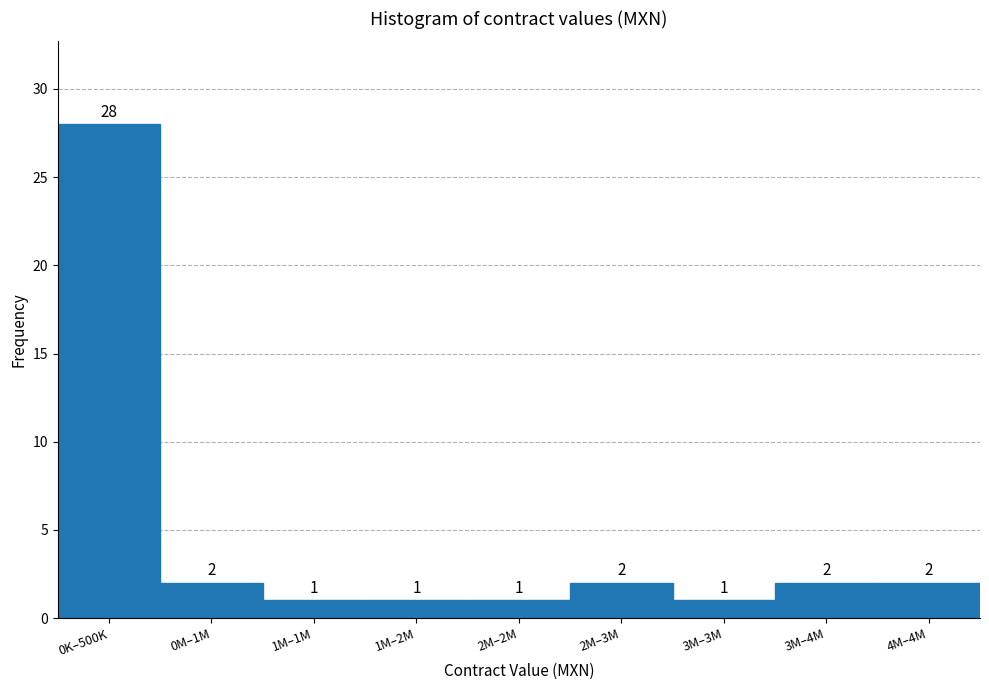

Reading right to left, list all the values displayed in this chart.

4M–4M=2	3M–4M=2	3M–3M=1	2M–3M=2	2M–2M=1	1M–2M=1	1M–1M=1	0M–1M=2	0K–500K=28